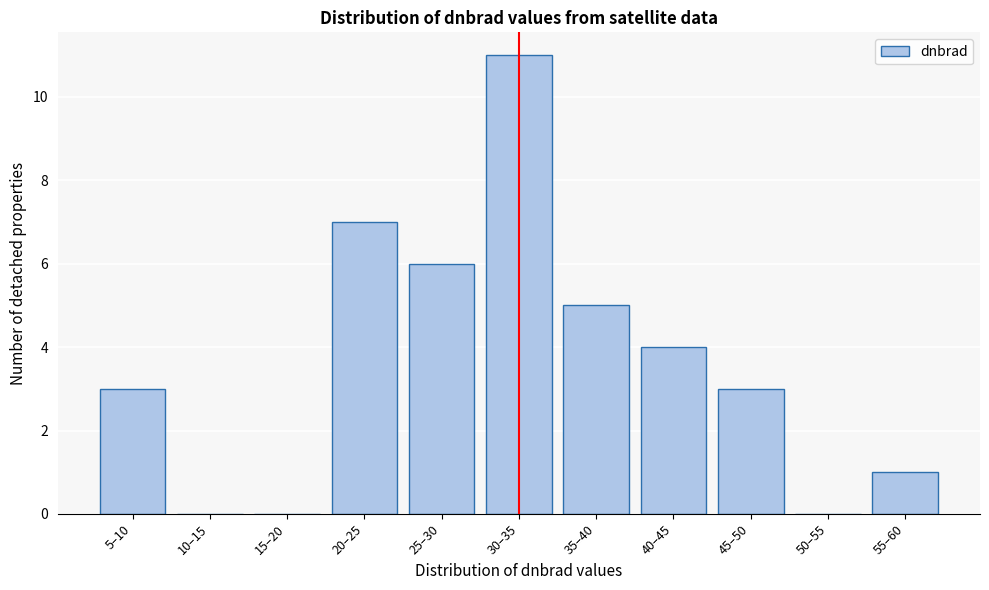

Reading right to left, extract all data points from this chart.

55–60=1	50–55=0	45–50=3	40–45=4	35–40=5	30–35=11	25–30=6	20–25=7	15–20=0	10–15=0	5–10=3